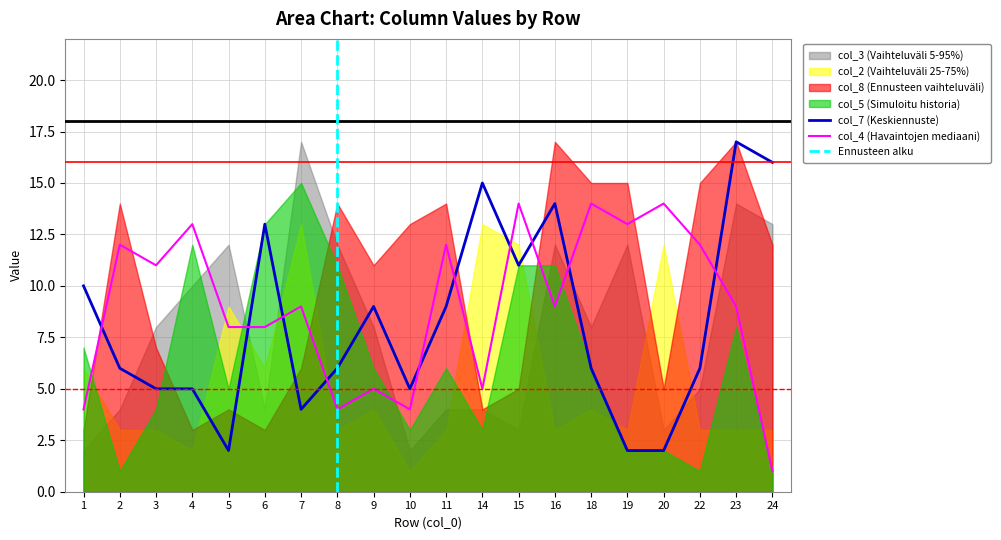

At 1, list the series in order from largest to smallest.

col_7, col_5, col_2, col_4, col_8, col_3